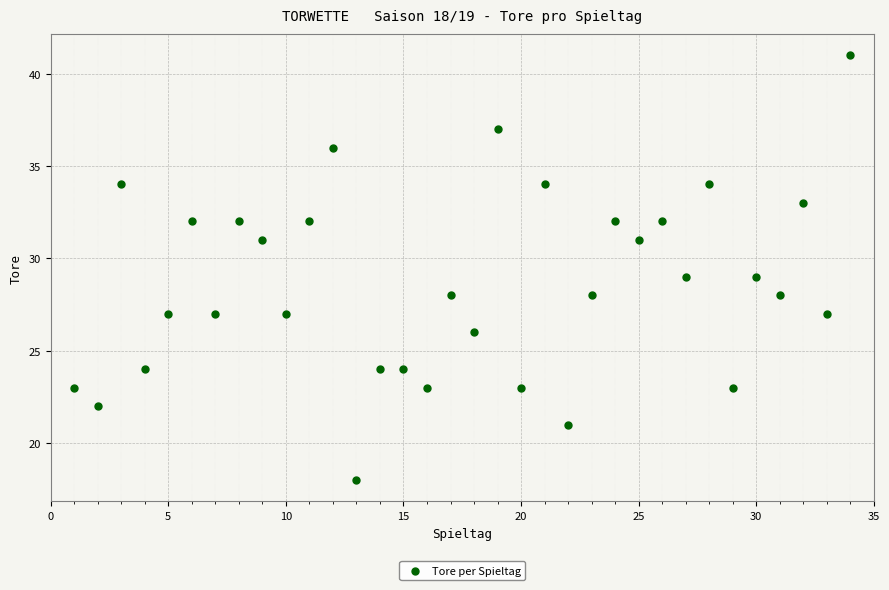

What is the range of X values (max minus min)?

33